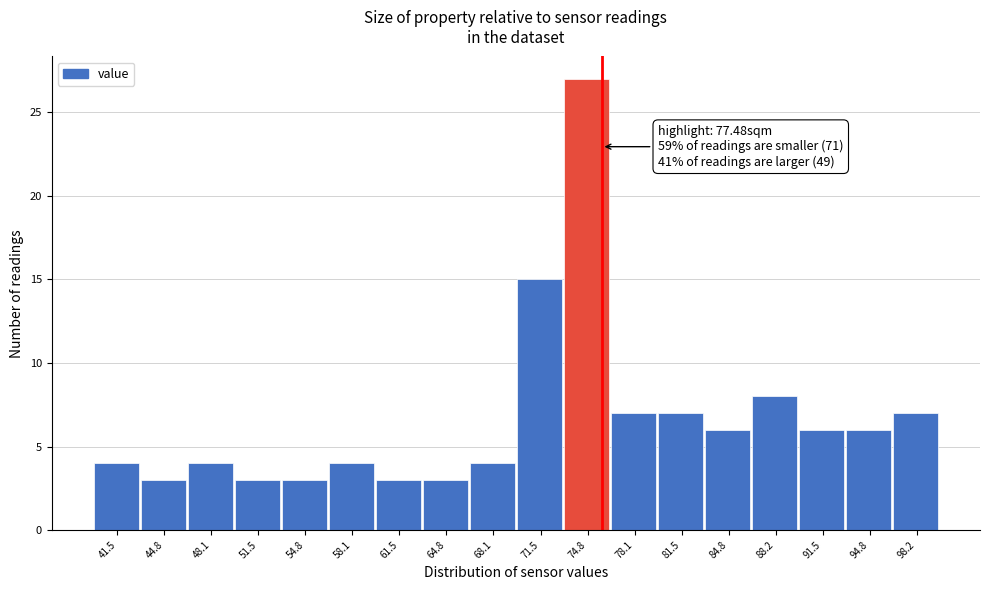

Reading right to left, what are all the values shown in this chart?

7	6	6	8	6	7	7	27	15	4	3	3	4	3	3	4	3	4